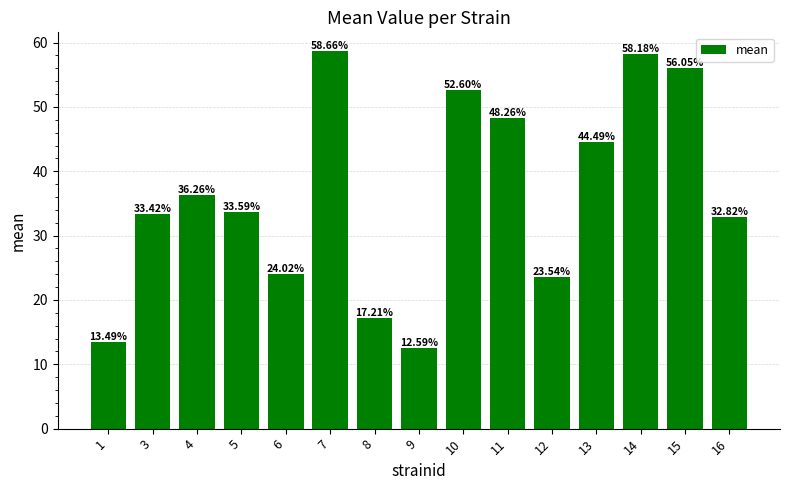

True or false: the data shows 36.3 at 4.

True